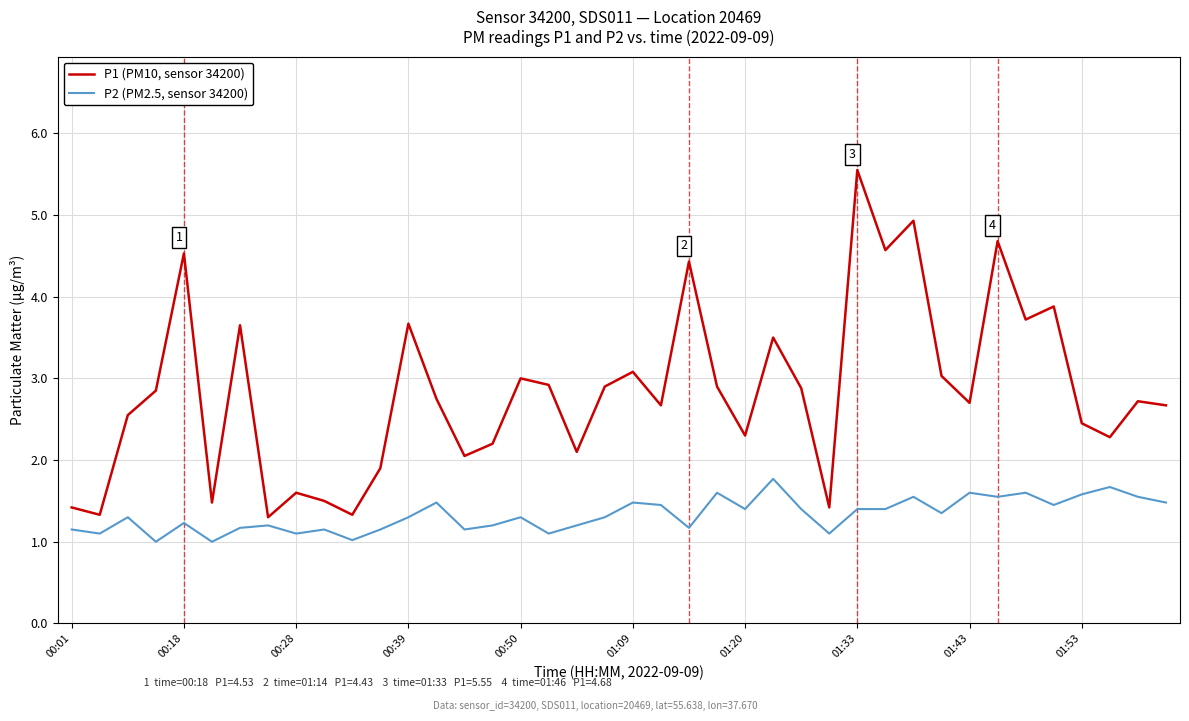

Which series has the largest total across all categories?

P1 (PM10, sensor 34200)